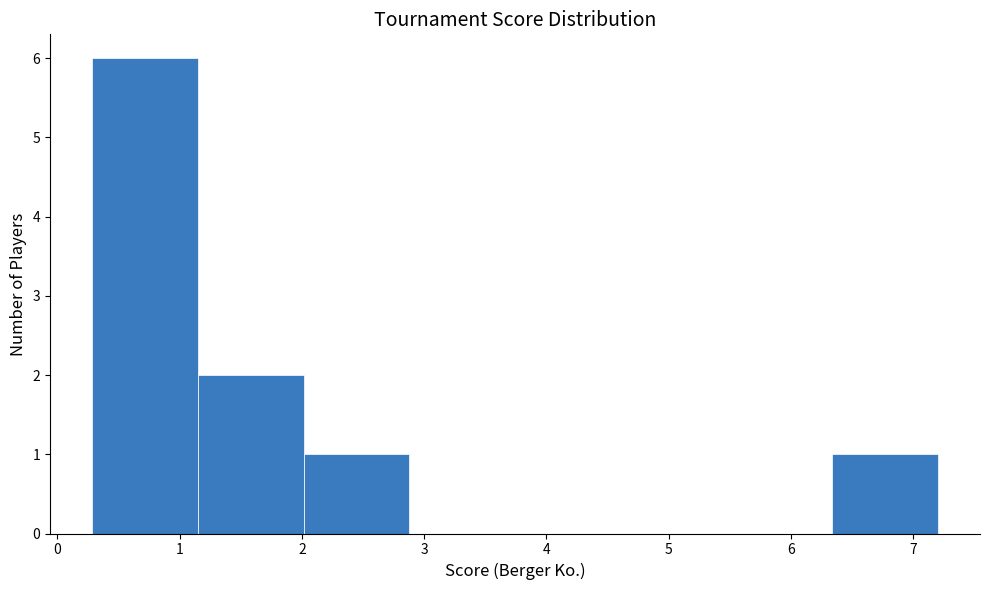

Which range on the x-axis has the tallest bar?

0.3 to 1.2